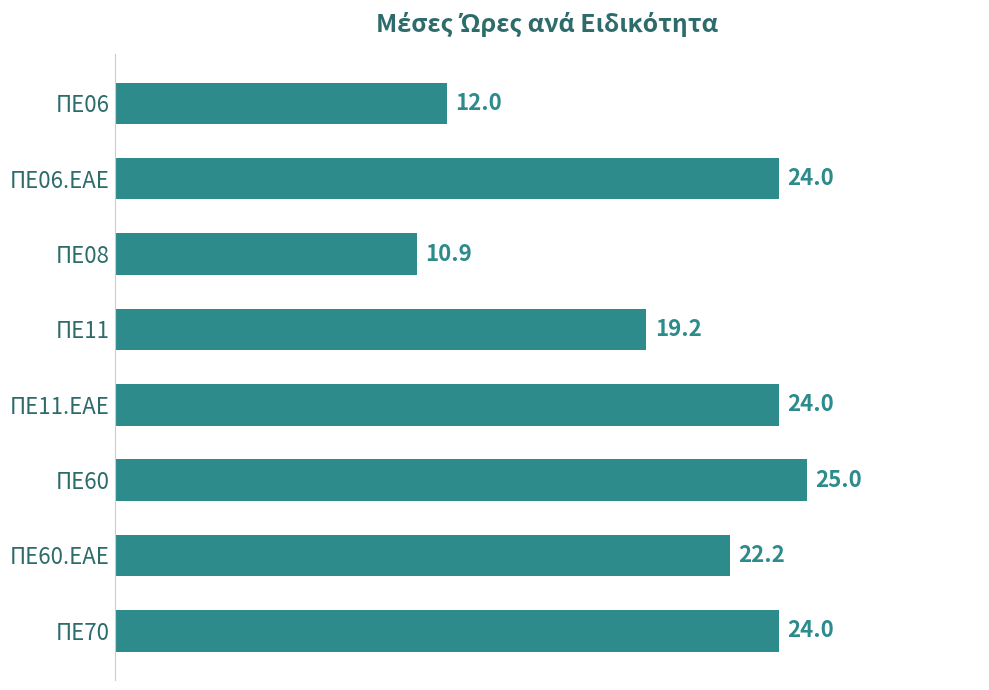

At which label is the value closest to 17?

ΠΕ11